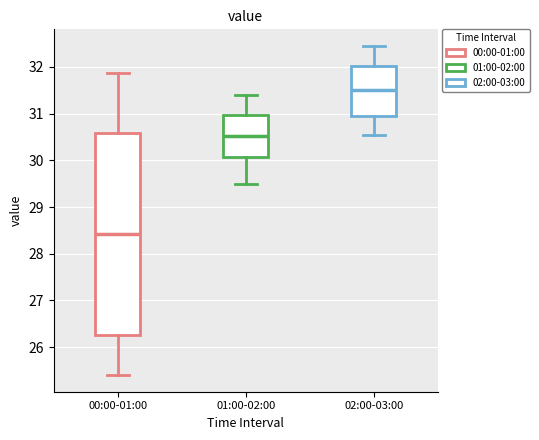

Which box has the lowest median line?

00:00-01:00